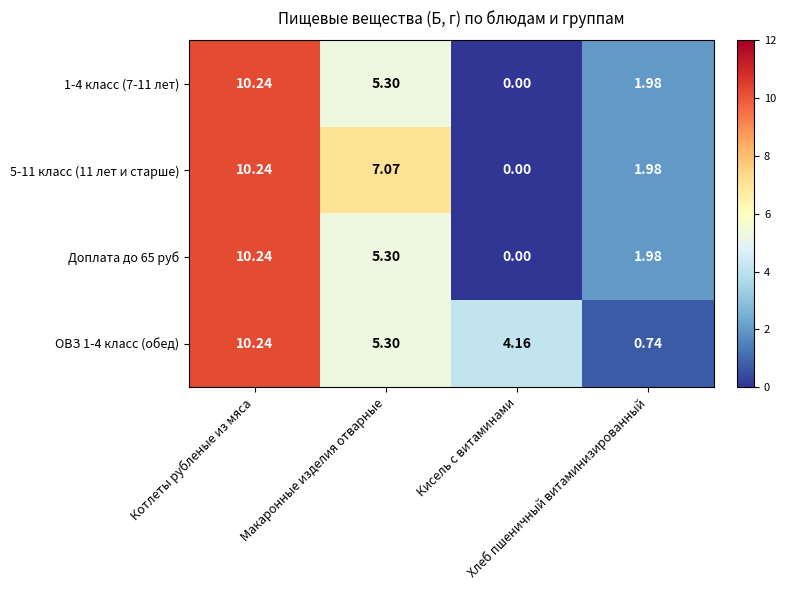

At which category is the sum across all series the highest?

Котлеты рубленые из мяса